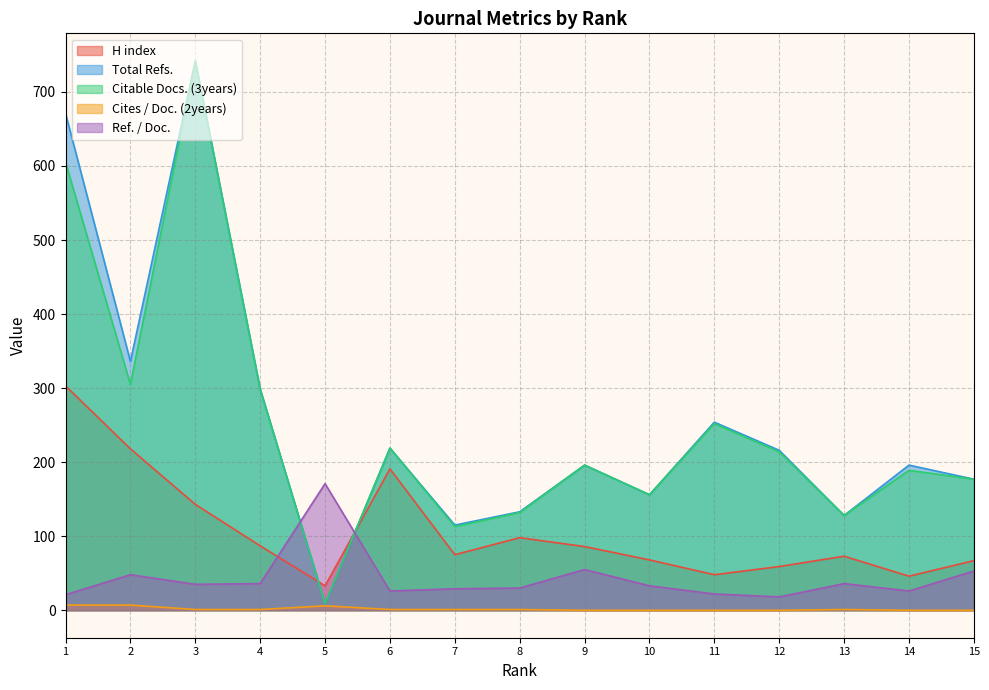

Which series ends up on top after the final intersection of Citable Docs. (3years) and H index?

Citable Docs. (3years)